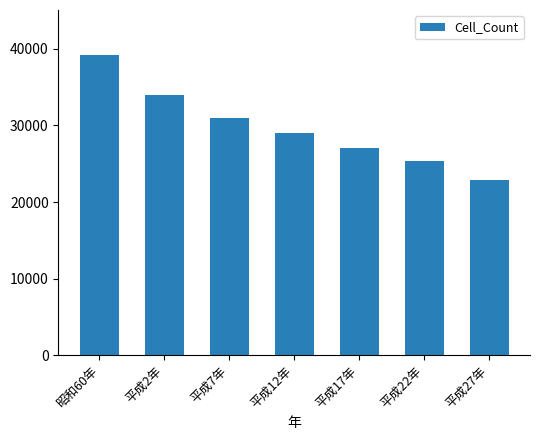

What is the sum of the values at 平成2年 and 昭和60年?

73234